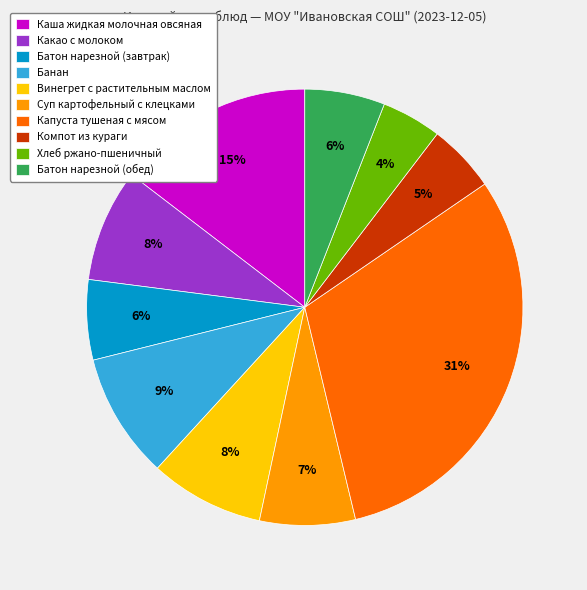

Which category has the biggest portion of the pie?

Капуста тушеная с мясом